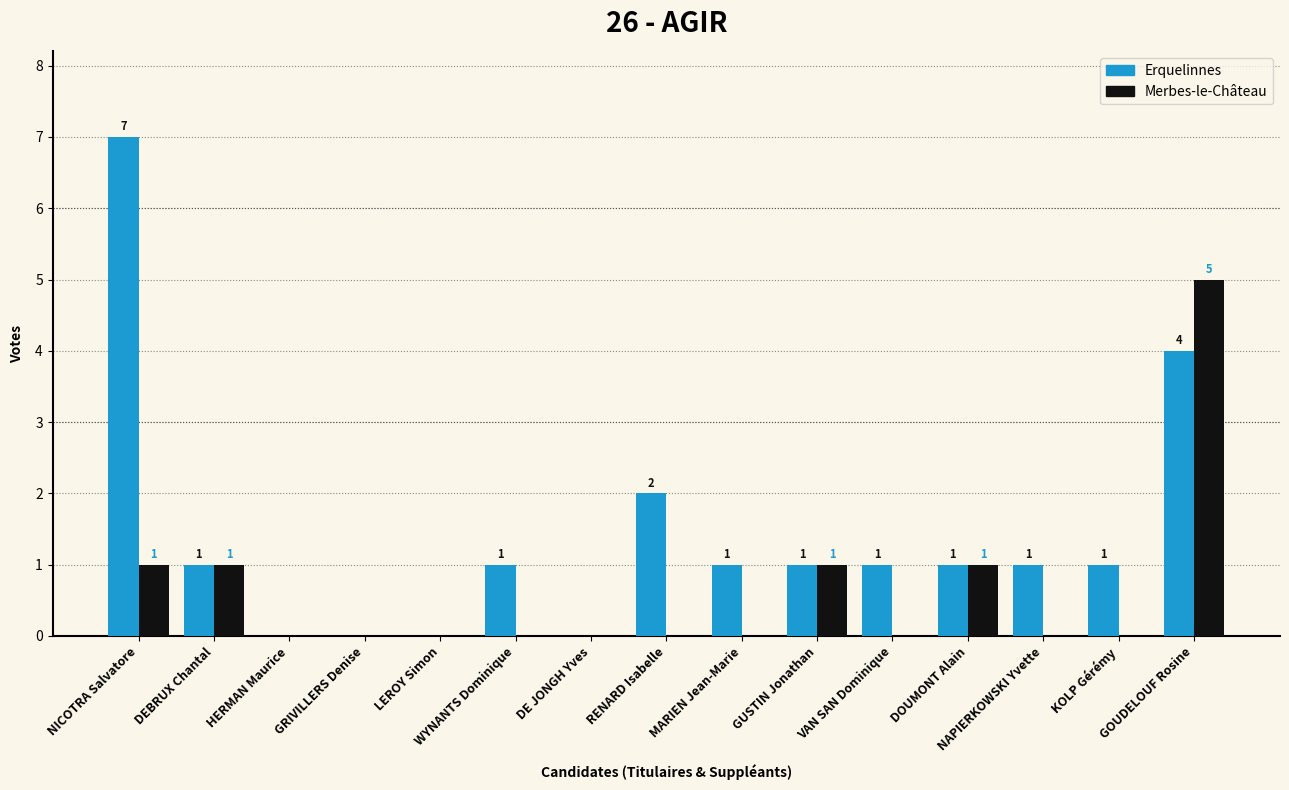

Reading left to right, transcribe all the data shown in this chart.

Erquelinnes: 7	1	0	0	0	1	0	2	1	1	1	1	1	1	4
Merbes-le-Château: 1	1	0	0	0	0	0	0	0	1	0	1	0	0	5